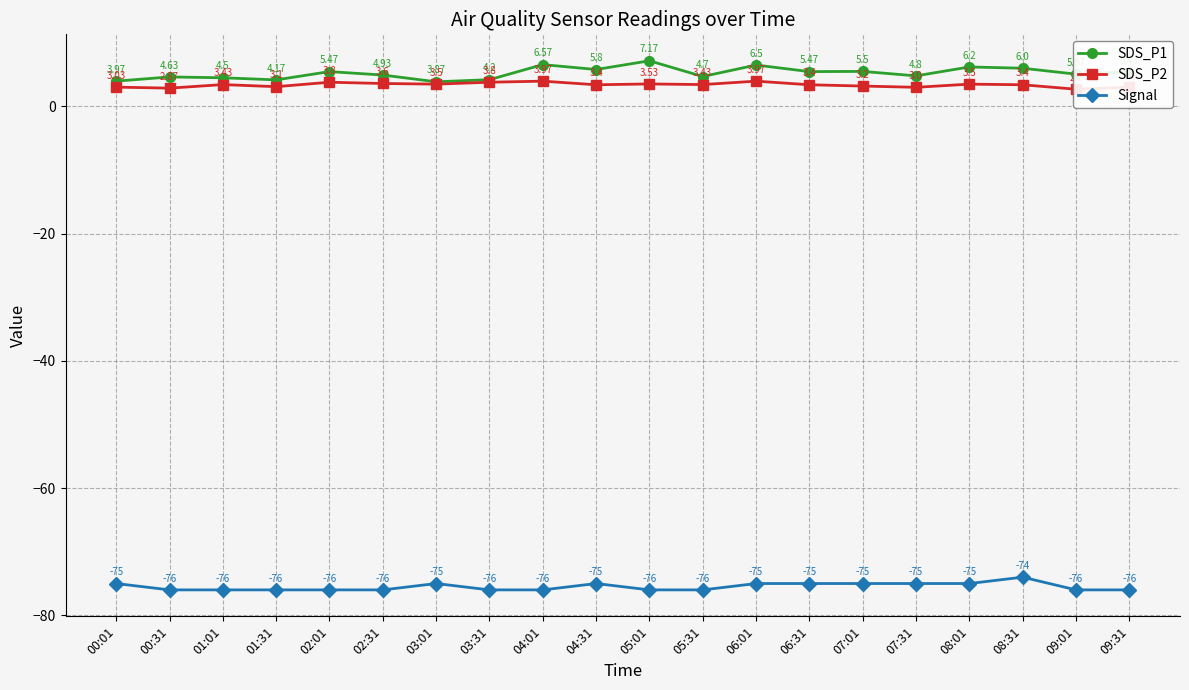

Reading left to right, what are all the values shown in this chart?

SDS_P1: 00:01=4.0	00:31=4.6	01:01=4.5	01:31=4.2	02:01=5.5	02:31=4.9	03:01=3.9	03:31=4.2	04:01=6.6	04:31=5.8	05:01=7.2	05:31=4.7	06:01=6.5	06:31=5.5	07:01=5.5	07:31=4.8	08:01=6.2	08:31=6.0	09:01=5.1	09:31=5.4
SDS_P2: 00:01=3.0	00:31=2.9	01:01=3.4	01:31=3.1	02:01=3.8	02:31=3.6	03:01=3.5	03:31=3.8	04:01=4.0	04:31=3.4	05:01=3.5	05:31=3.4	06:01=4.0	06:31=3.4	07:01=3.2	07:31=3.0	08:01=3.5	08:31=3.4	09:01=2.7	09:31=3.0
Signal: 00:01=-75.0	00:31=-76.0	01:01=-76.0	01:31=-76.0	02:01=-76.0	02:31=-76.0	03:01=-75.0	03:31=-76.0	04:01=-76.0	04:31=-75.0	05:01=-76.0	05:31=-76.0	06:01=-75.0	06:31=-75.0	07:01=-75.0	07:31=-75.0	08:01=-75.0	08:31=-74.0	09:01=-76.0	09:31=-76.0